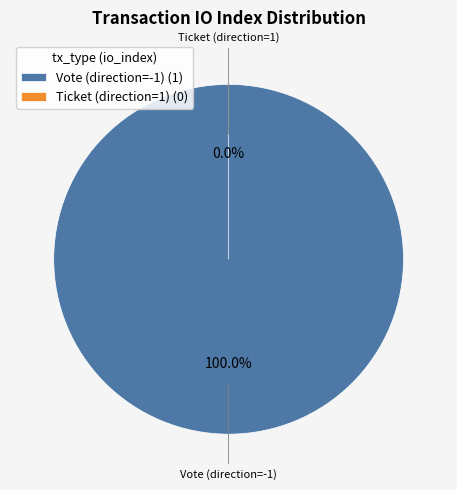

To the nearest percent, what is the combined percentage of Vote (direction=-1) and Ticket (direction=1)?

100%